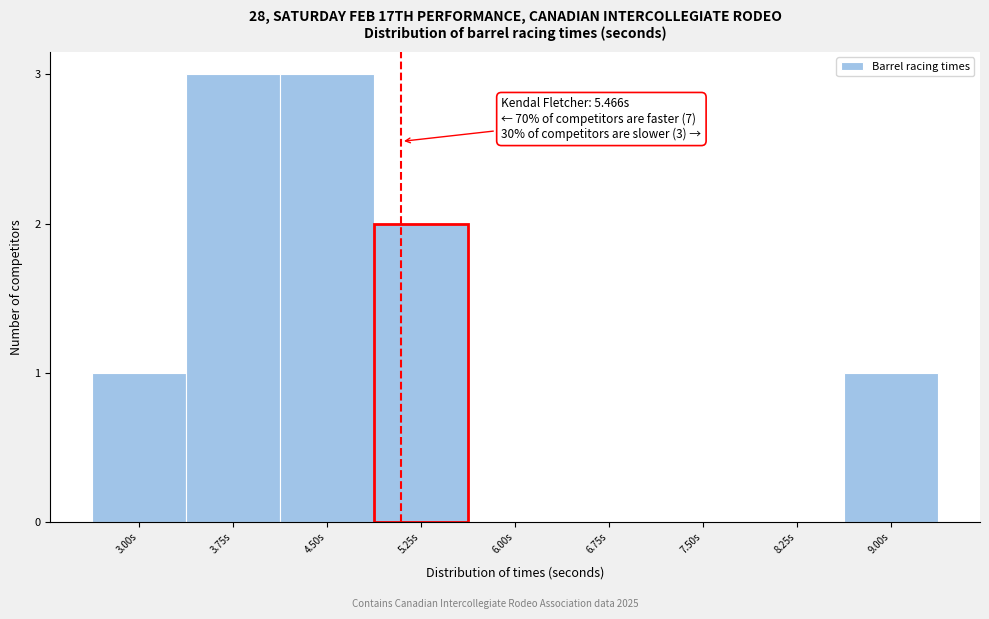

Reading left to right, extract all data points from this chart.

3.00s=1	3.75s=3	4.50s=3	5.25s=2	6.00s=0	6.75s=0	7.50s=0	8.25s=0	9.00s=1